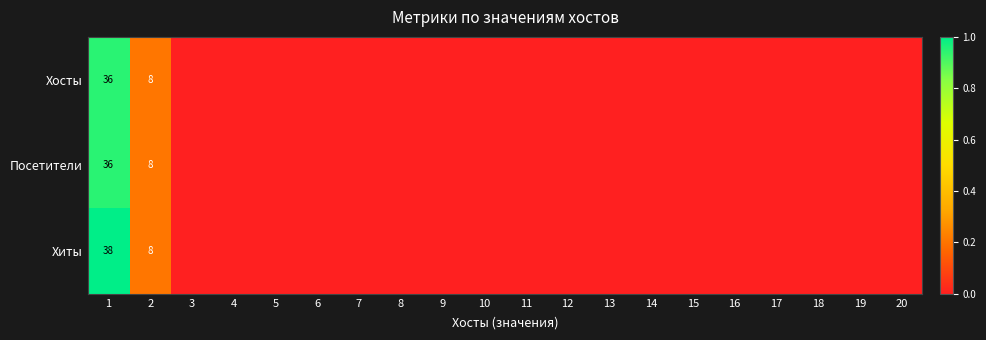

At which label does Хиты reach its peak?

1